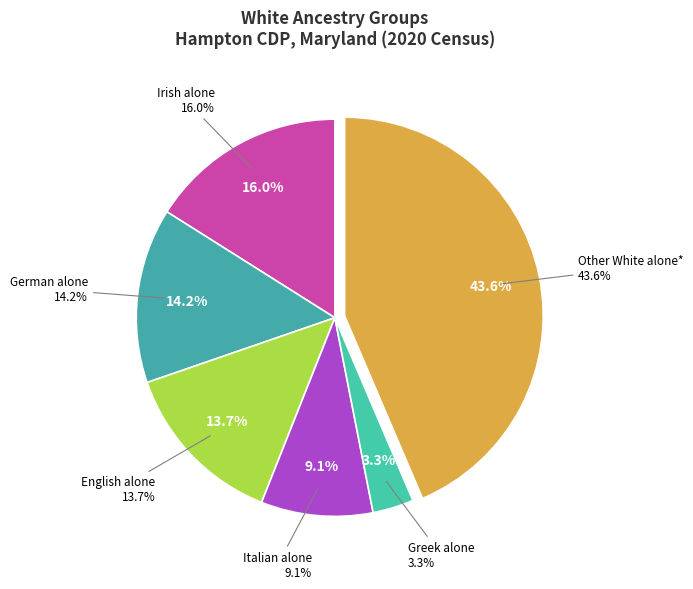

To the nearest percent, what portion does Italian alone represent?

9%